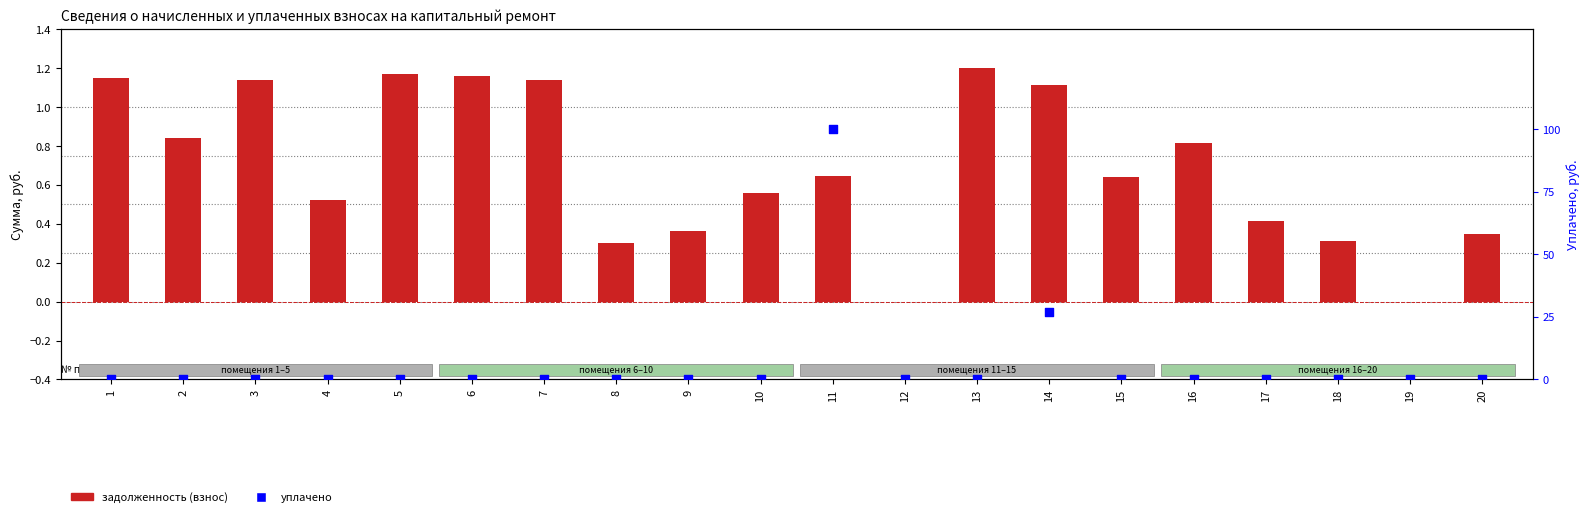

Which series reaches the minimum Y coordinate?

задолженность (взнос)